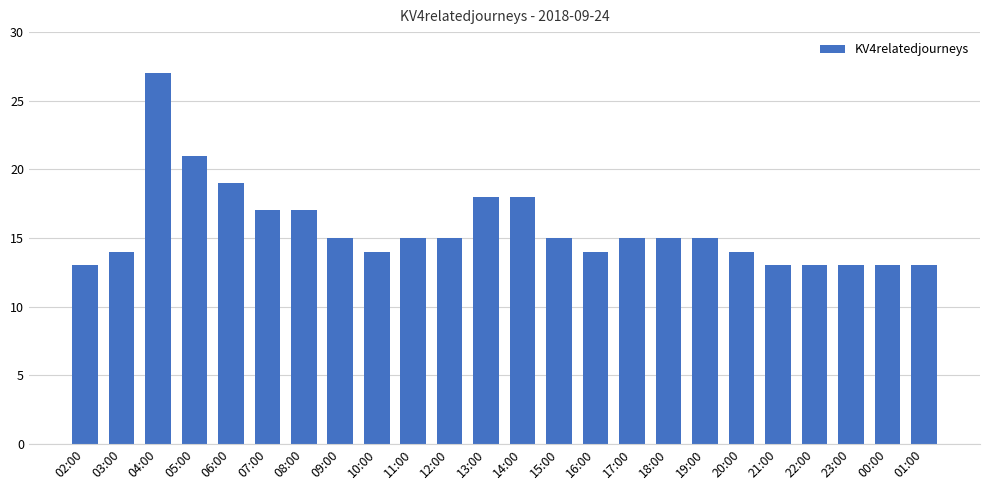

Reading left to right, what are all the values shown in this chart?

13	14	27	21	19	17	17	15	14	15	15	18	18	15	14	15	15	15	14	13	13	13	13	13